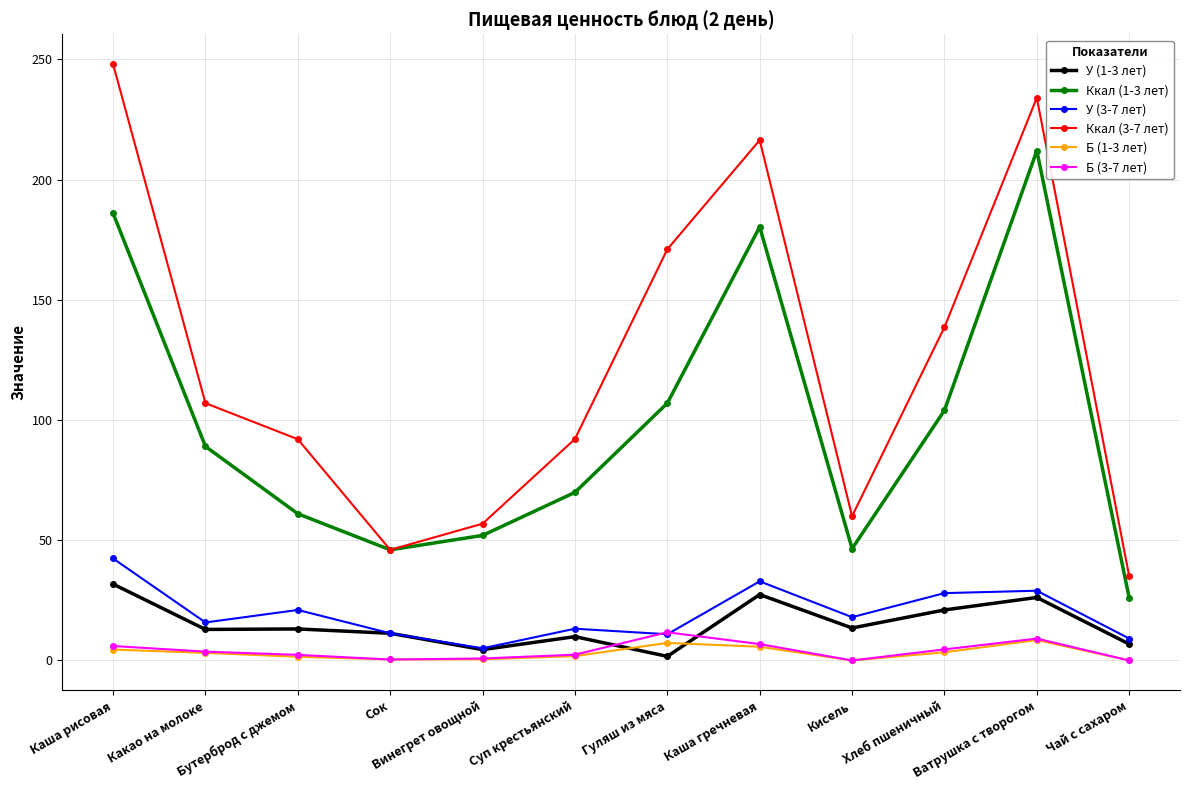

Which category has the lowest value in the У (3-7 лет) series?

Винегрет овощной